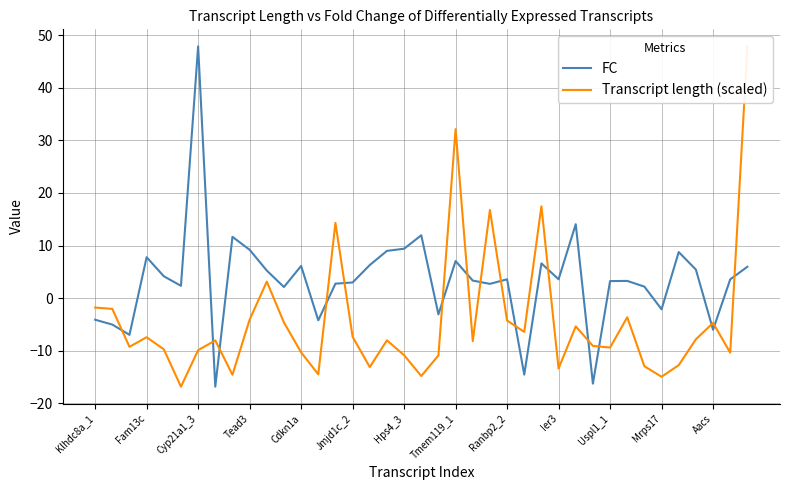

How many values in the FC series are below 3?

16